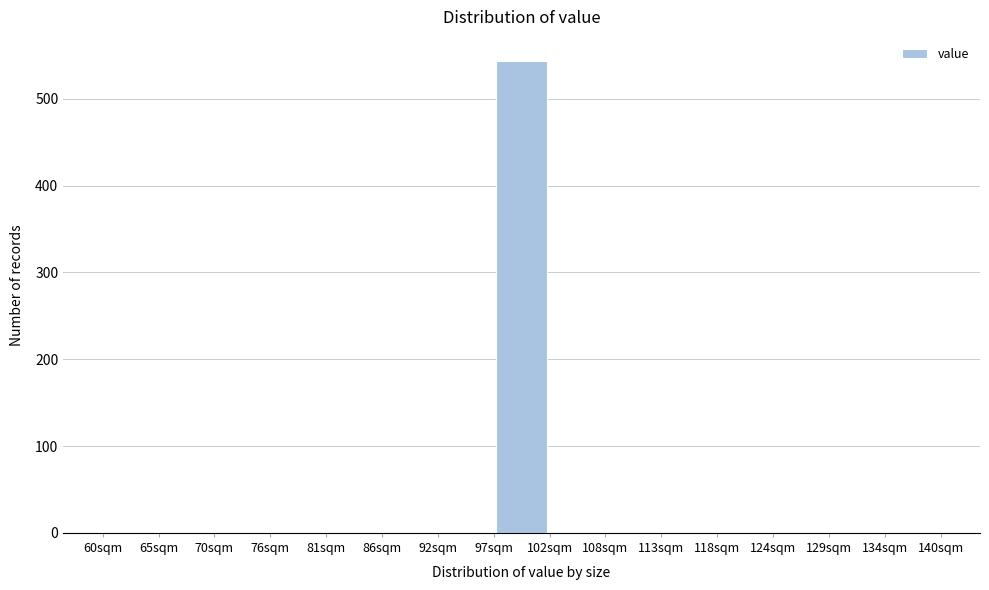

How tall is the bar that spans 97 to 103 on the x-axis? Neither the bar edges nor the heights are printed on the chart, so give them approximately, as read against the axes.

540